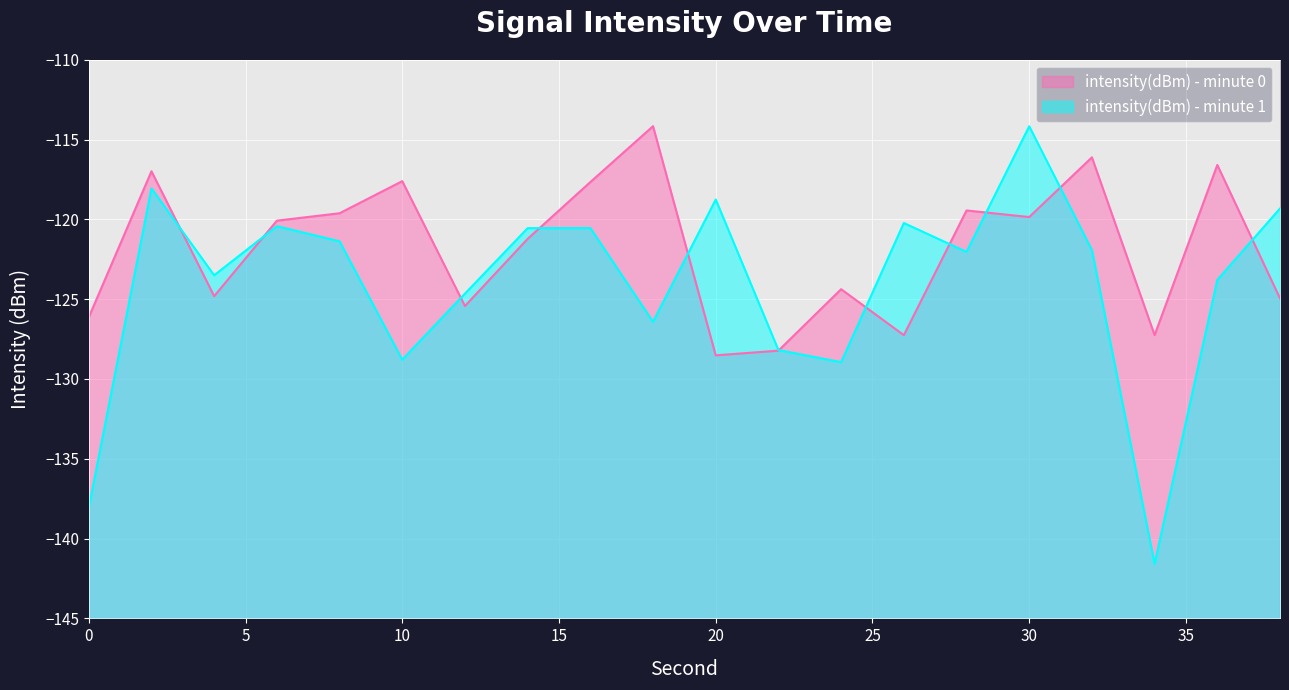

Between 0 and 18, which series saw the biggest shift?

intensity(dBm) - minute 0